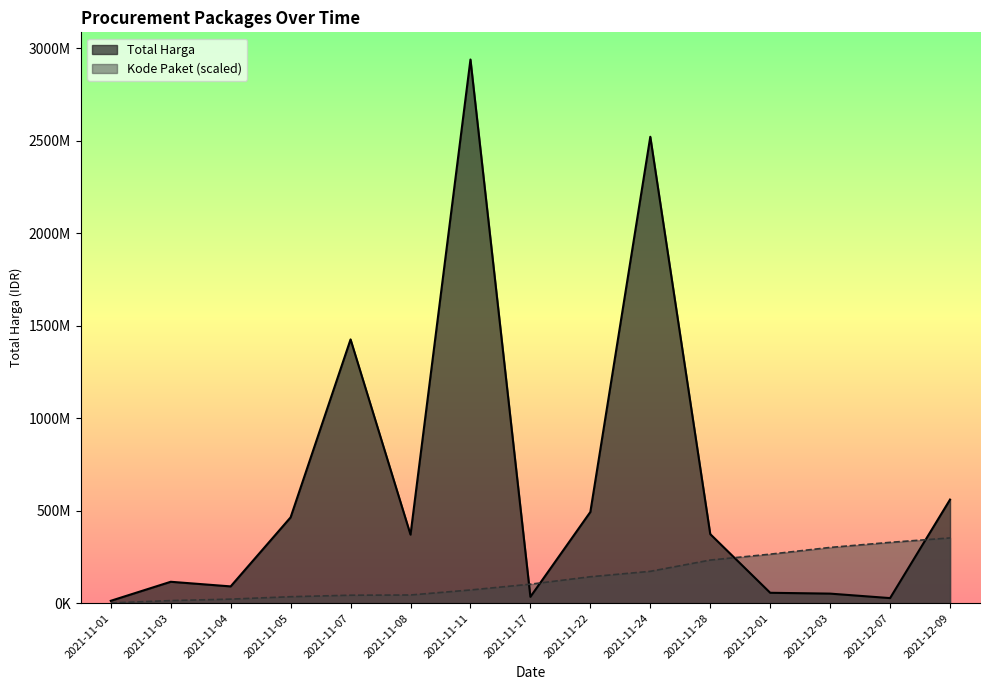

At which label does Total Harga first exceed 370566000?

2021-11-05